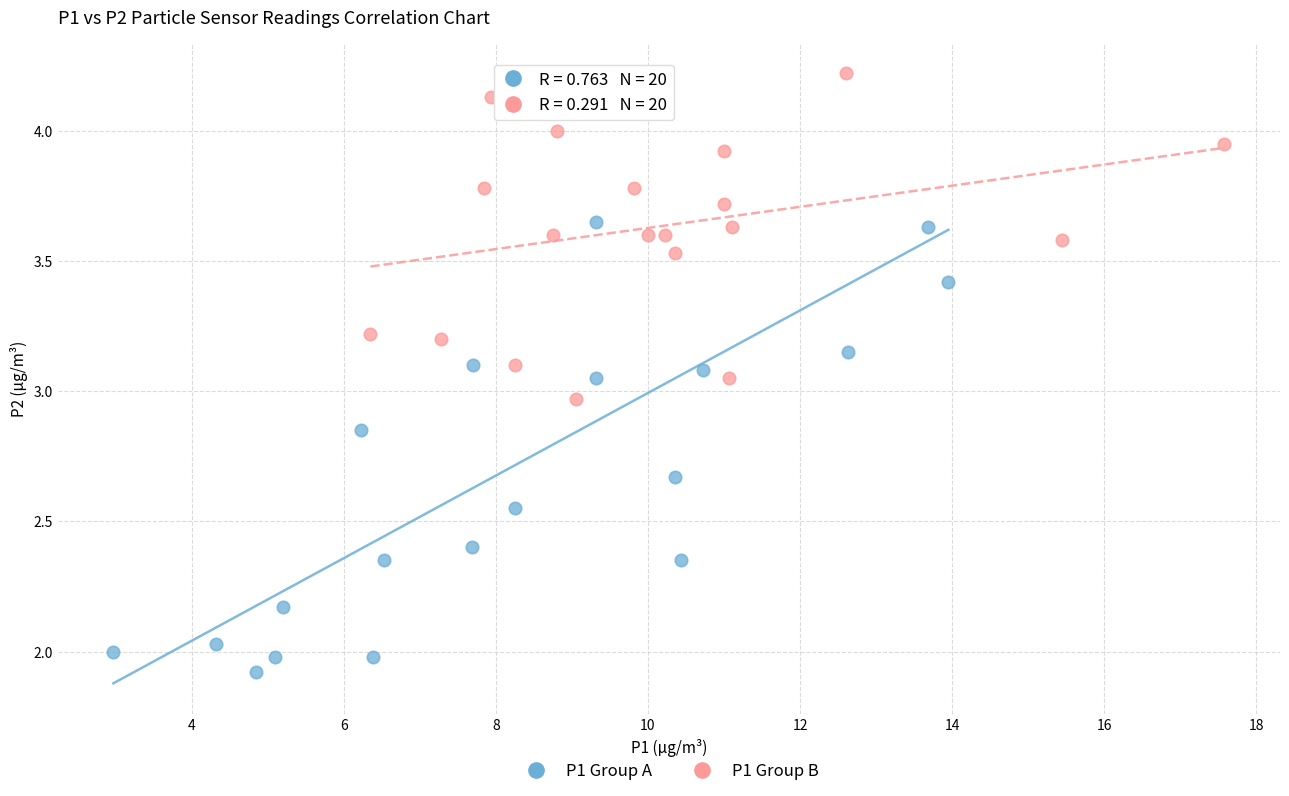

Which series contains the highest Y value?

P1 Group B